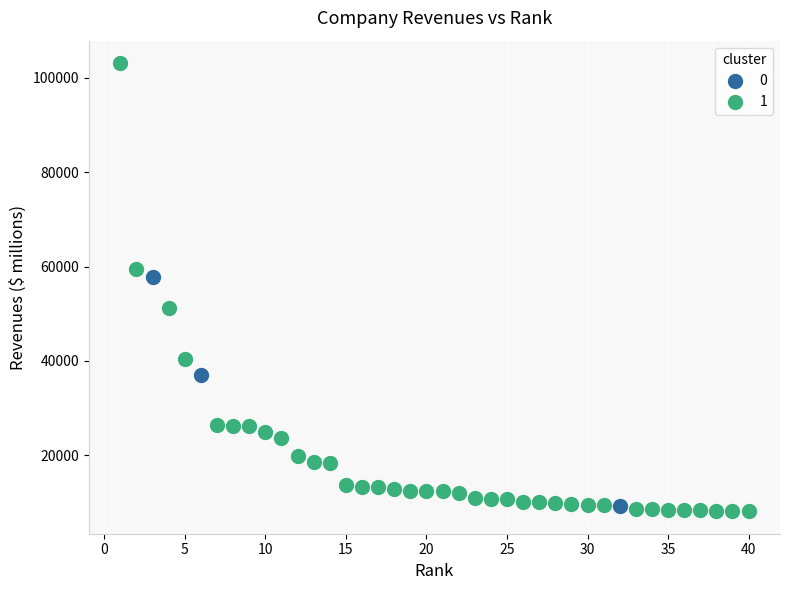

What are all the series names shown in the legend?

0, 1